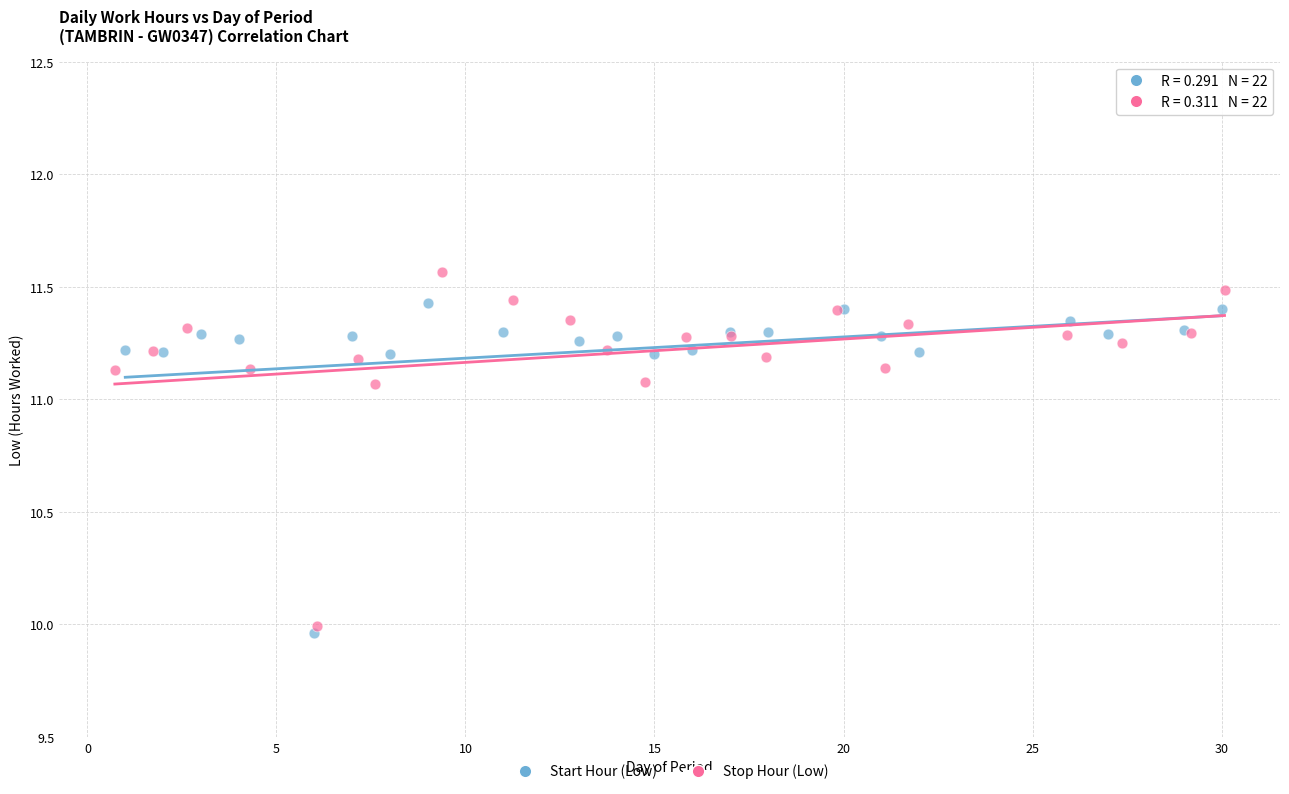

Which series contains the highest Y value?

Stop Hour (Low)